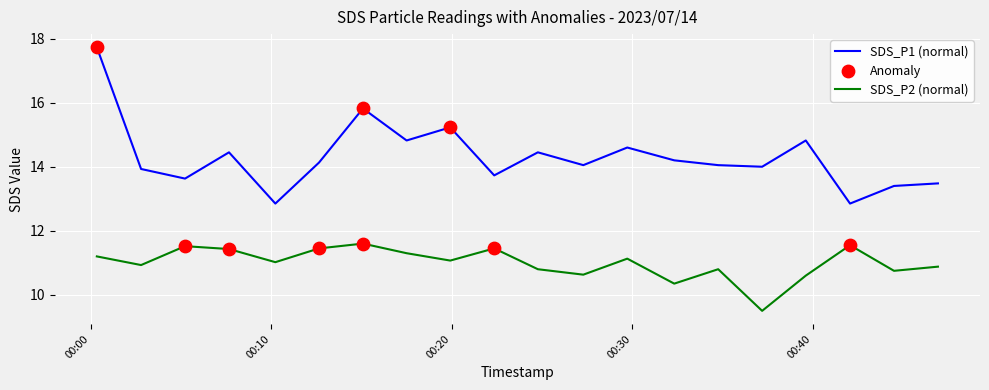

Which series has the widest spread of values?

SDS_P1 (normal)